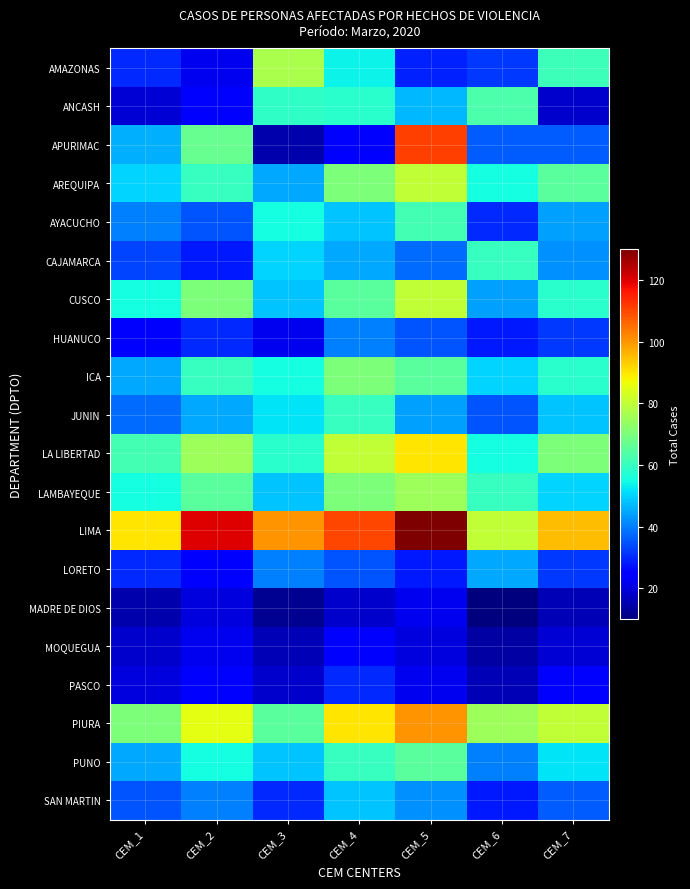

What is the spread (max minus min) of values at CEM_4?

92